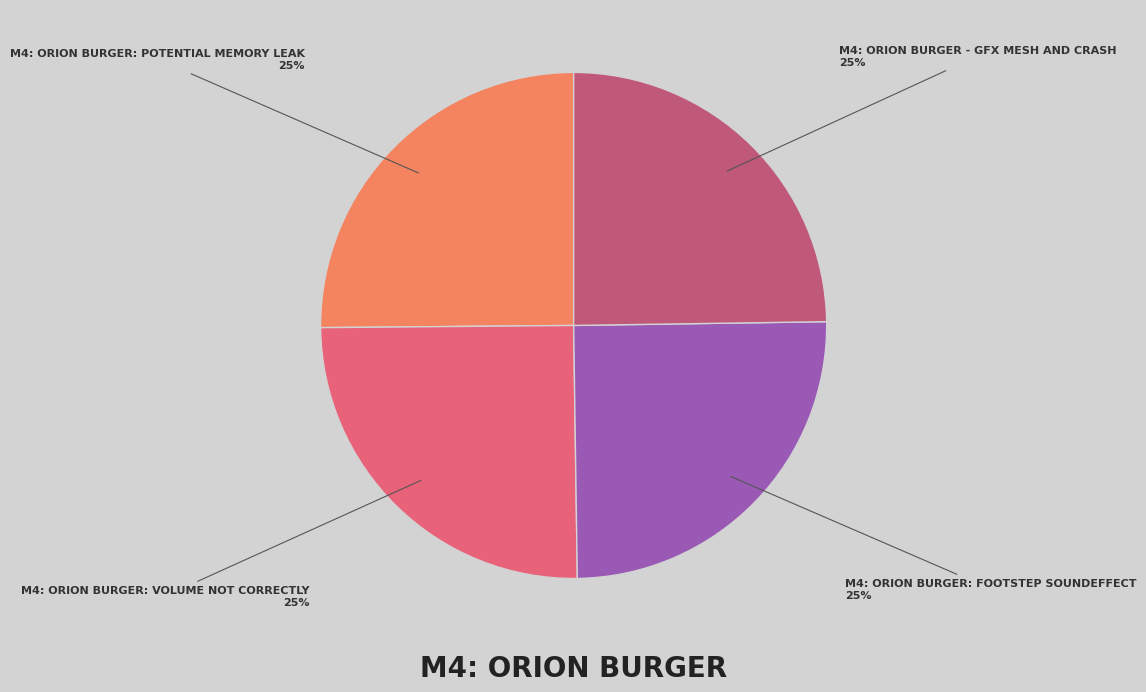

Is there a majority slice in this chart?

No